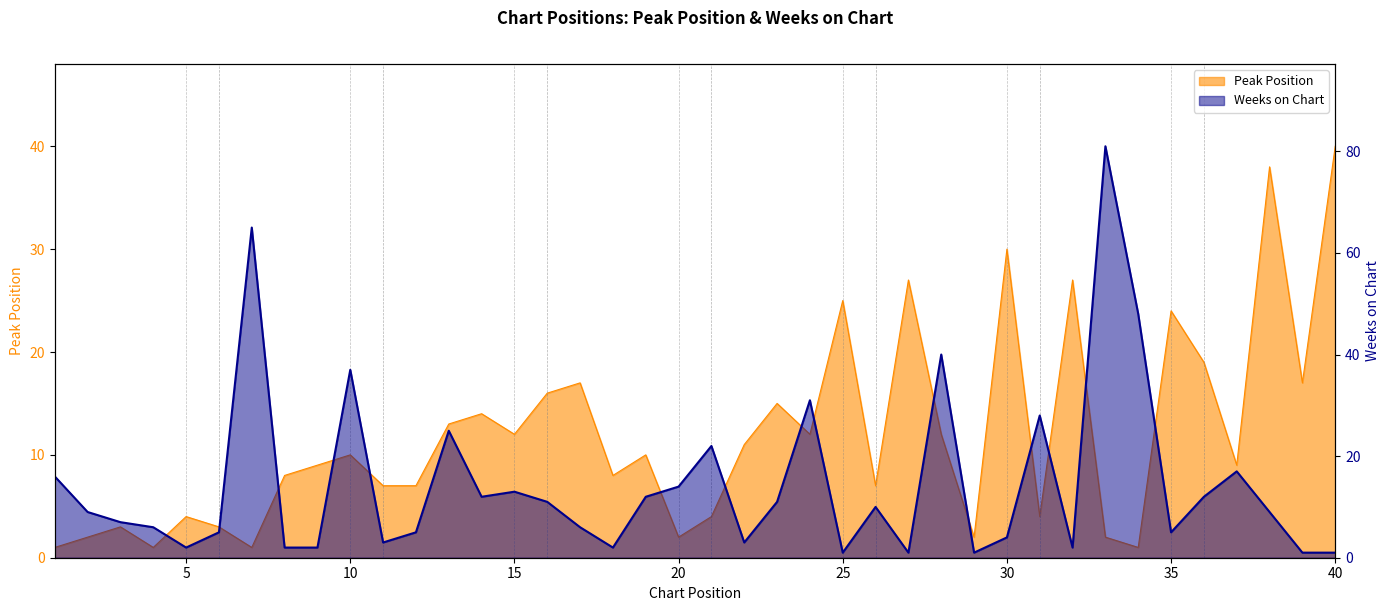

The value of Peak Position at 25 is 34. True or false?

False